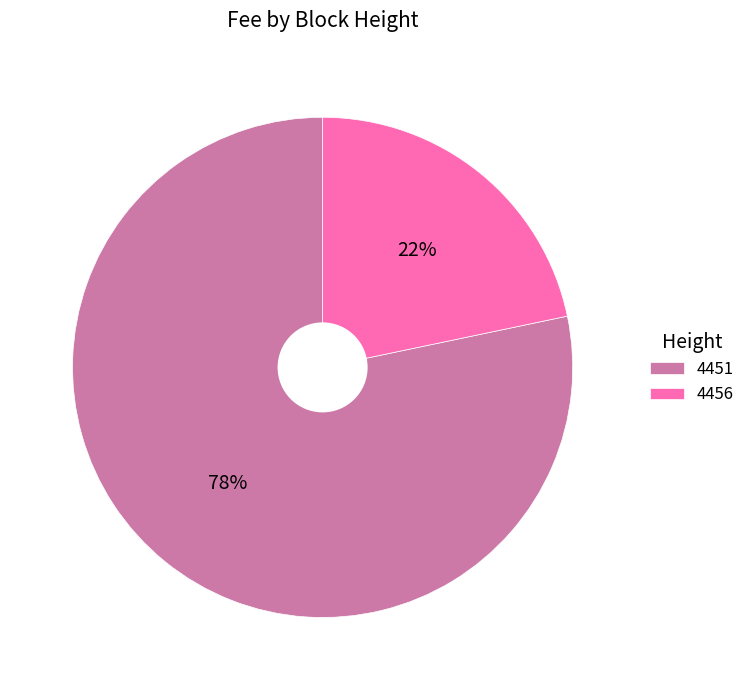

What is the ratio of the value at 4456 to the value at 4451?

0.3